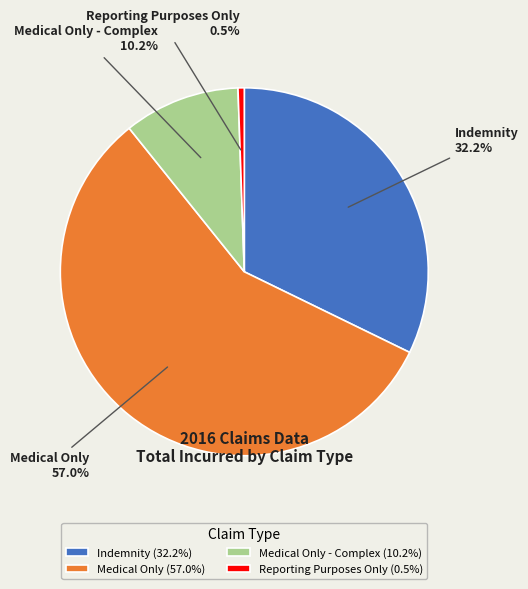

What percentage is NOT represented by Reporting Purposes Only?

99.5%